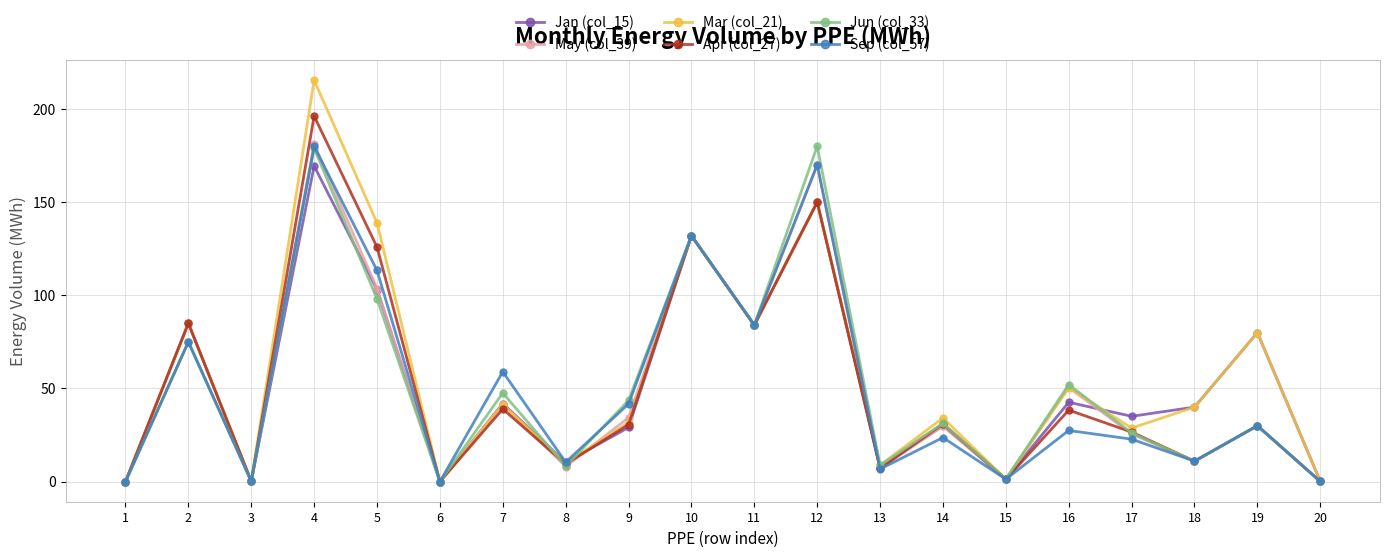

Which series changed the most between 9 and 17?

Sep (col_57)